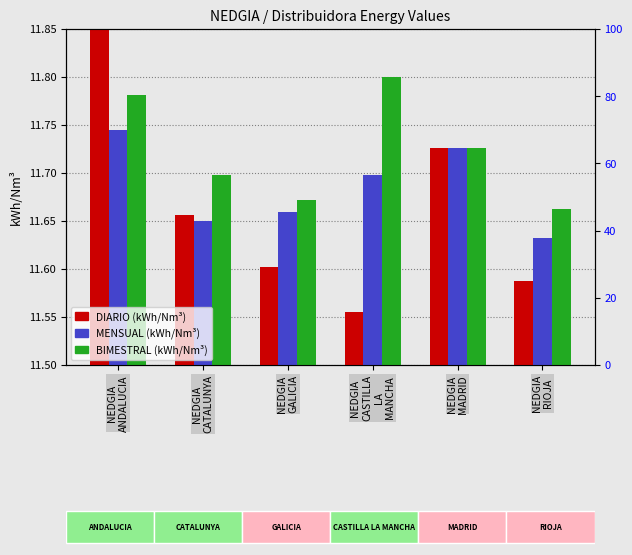

What is the label of the 1st bar from the left?

NEDGIA
ANDALUCIA